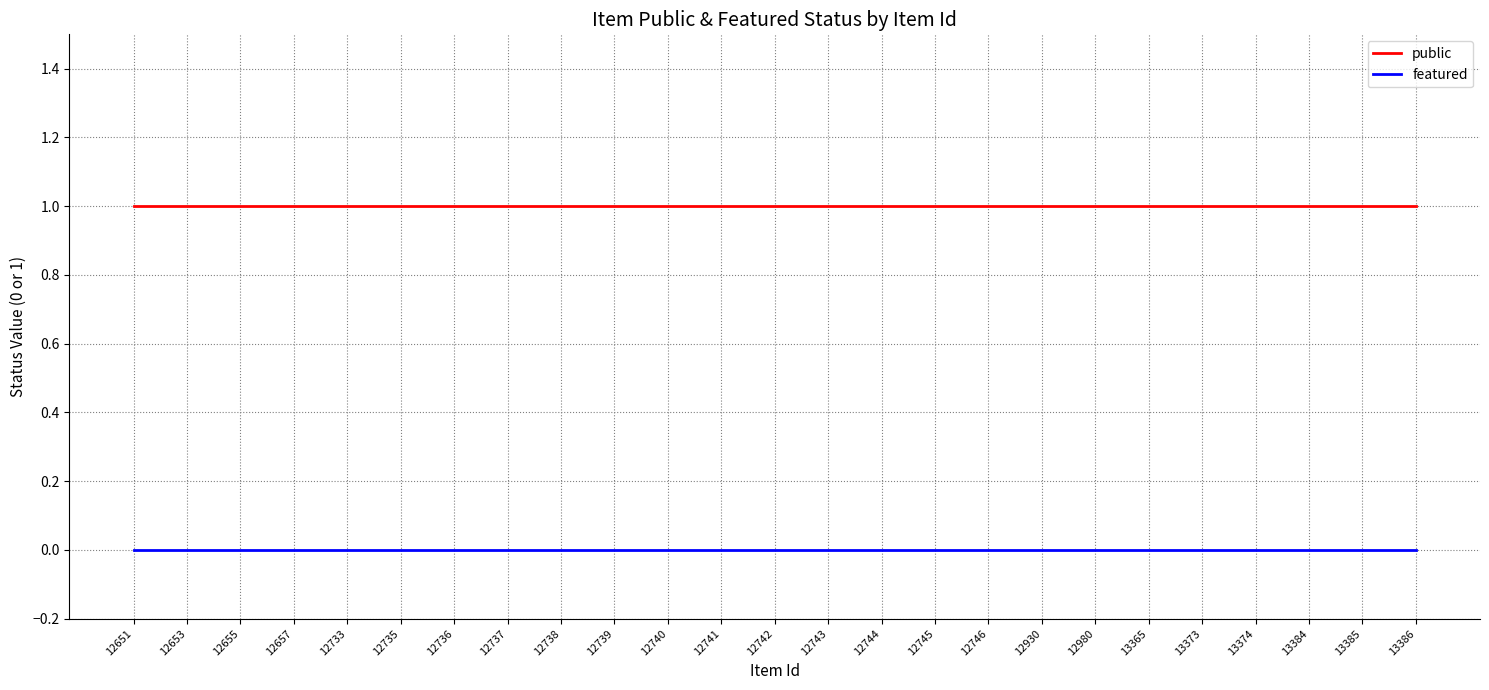

What is the difference between the highest and lowest values at 12735?

1